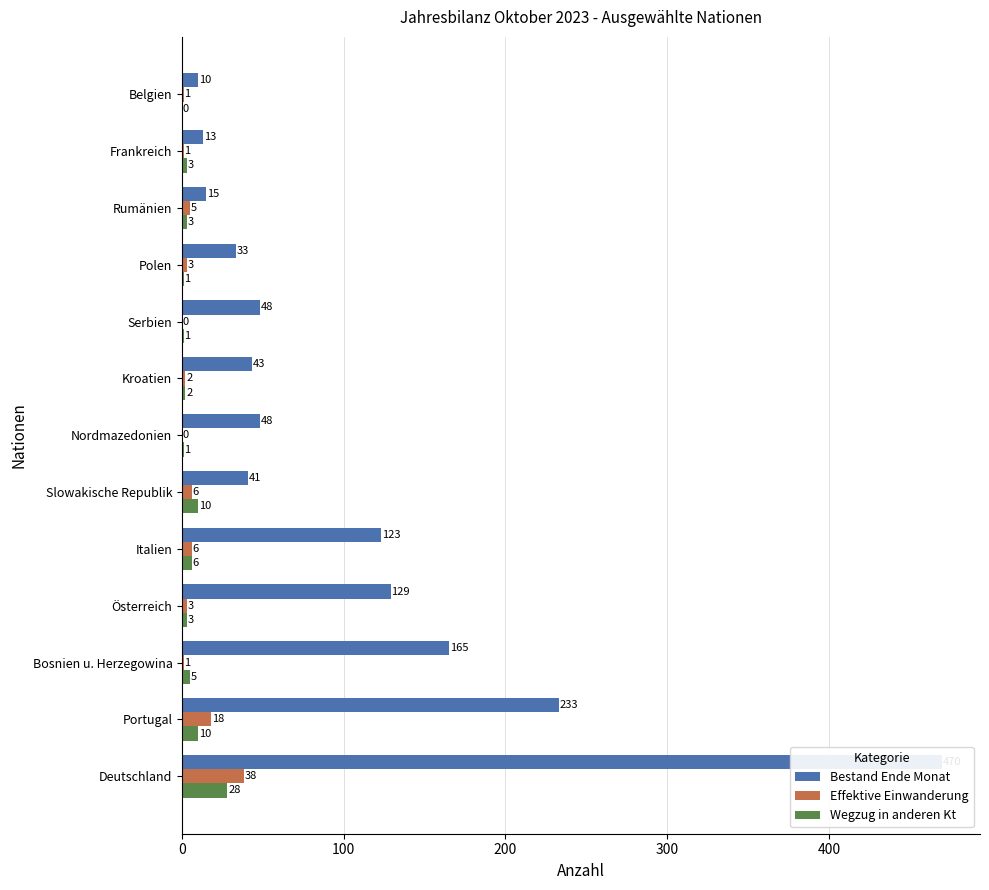

List the series in order of their peak value, lowest first.

Wegzug in anderen Kt, Effektive Einwanderung, Bestand Ende Monat